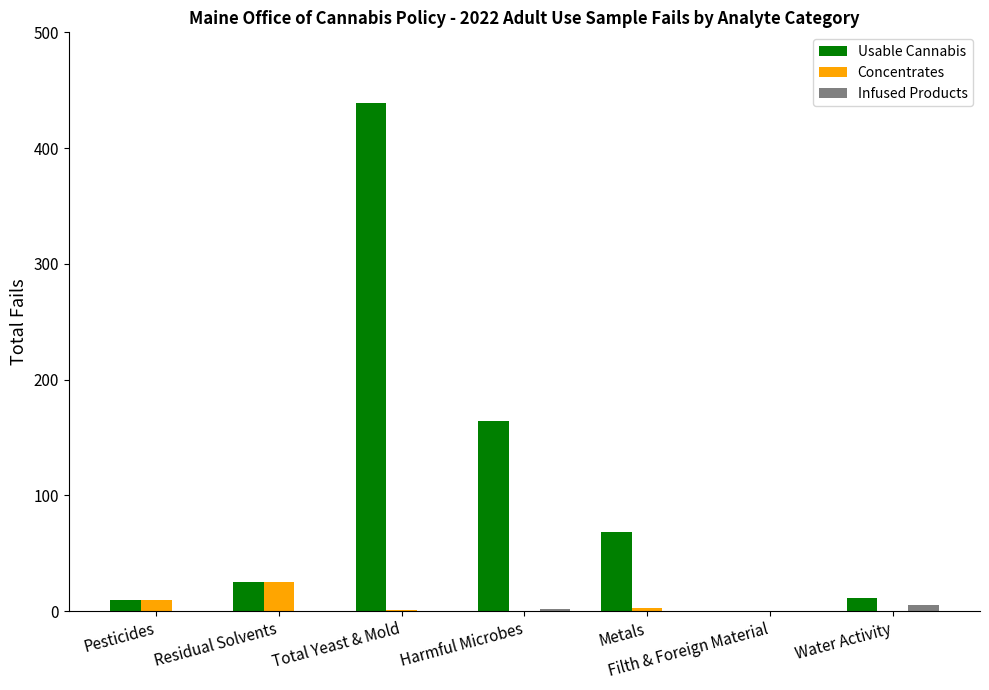

Is the value of Usable Cannabis at Harmful Microbes greater than the value of Concentrates at Metals?

Yes